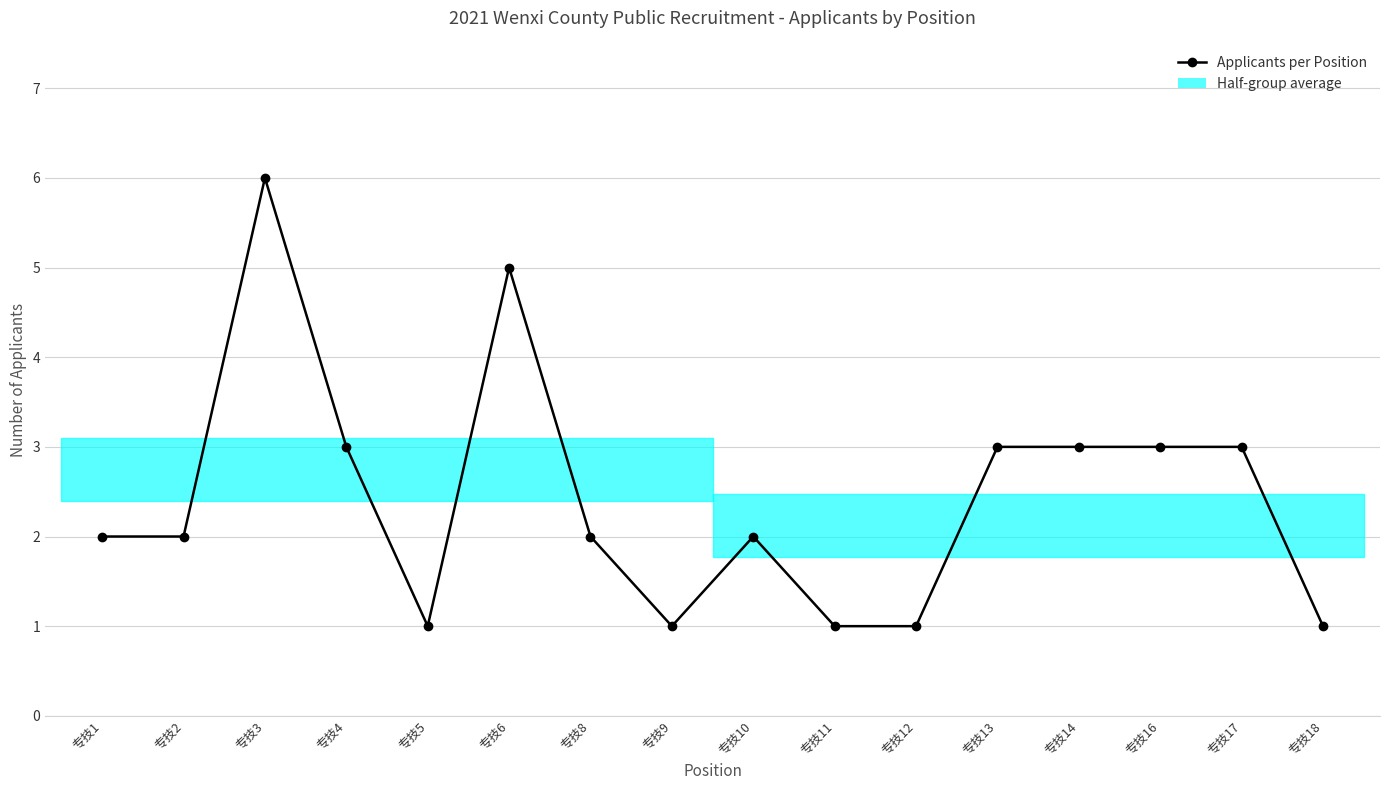

List the labels in order of value, largest first.

专技3, 专技6, 专技4, 专技13, 专技14, 专技16, 专技17, 专技1, 专技2, 专技8, 专技10, 专技5, 专技9, 专技11, 专技12, 专技18